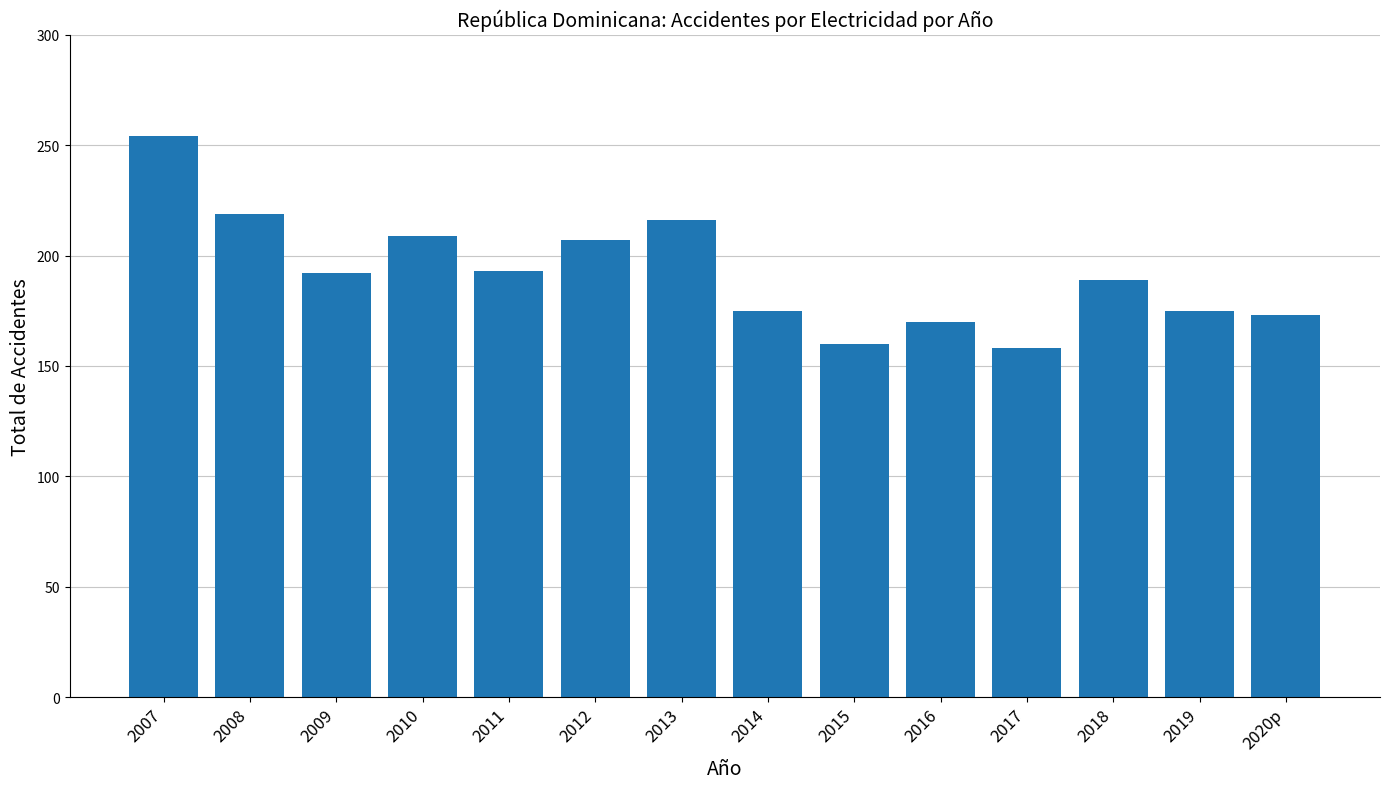

What is the label of the 11th bar from the right?

2010